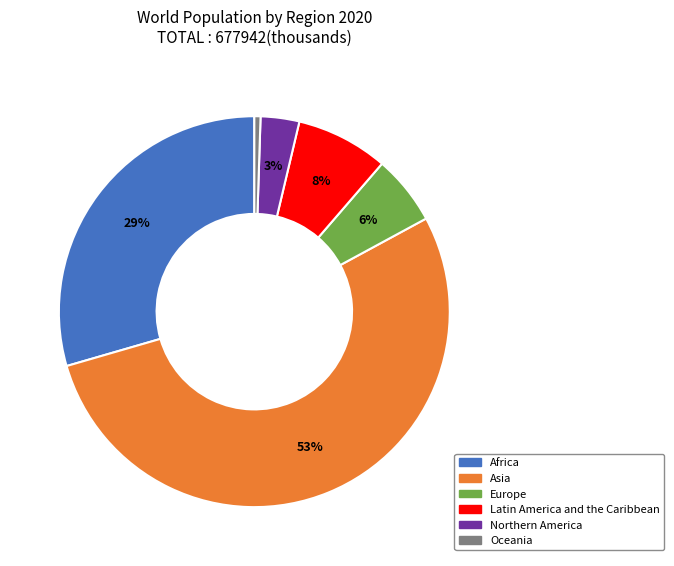

Is it true that Oceania is 10% of the pie?

False